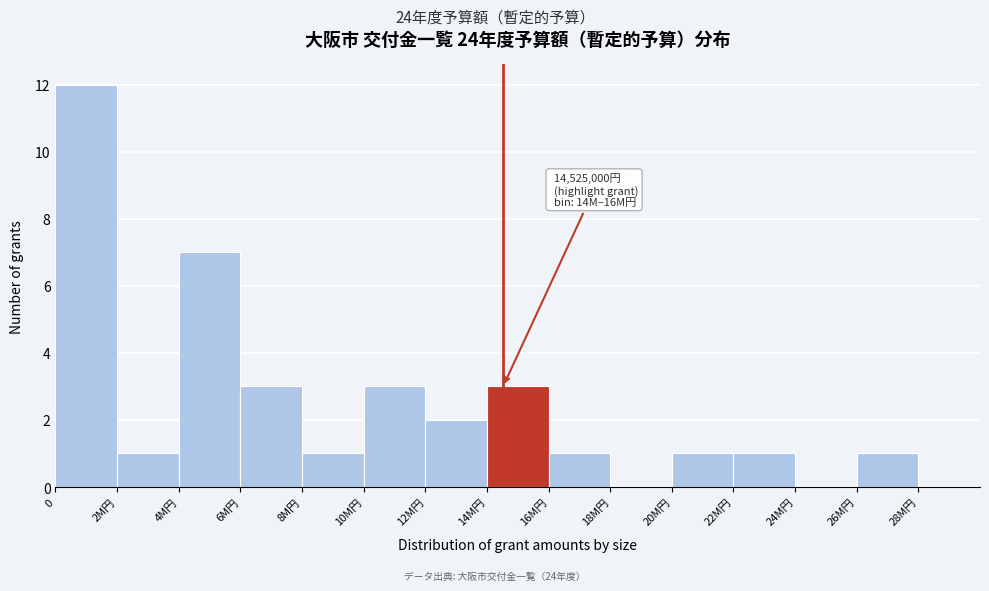

Reading right to left, transcribe all the data shown in this chart.

28M円=0	26M円=1	24M円=0	22M円=1	20M円=1	18M円=0	16M円=1	14M円=3	12M円=2	10M円=3	8M円=1	6M円=3	4M円=7	2M円=1	0=12